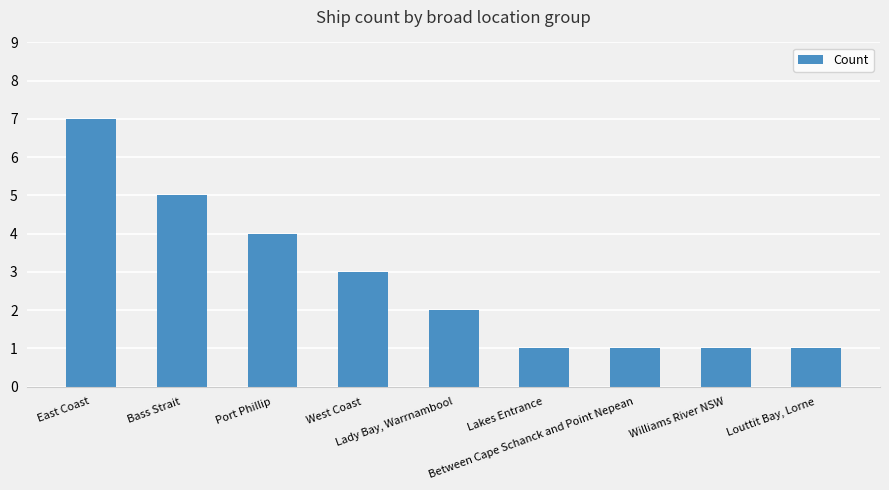

Which has a higher value, West Coast or Lakes Entrance?

West Coast